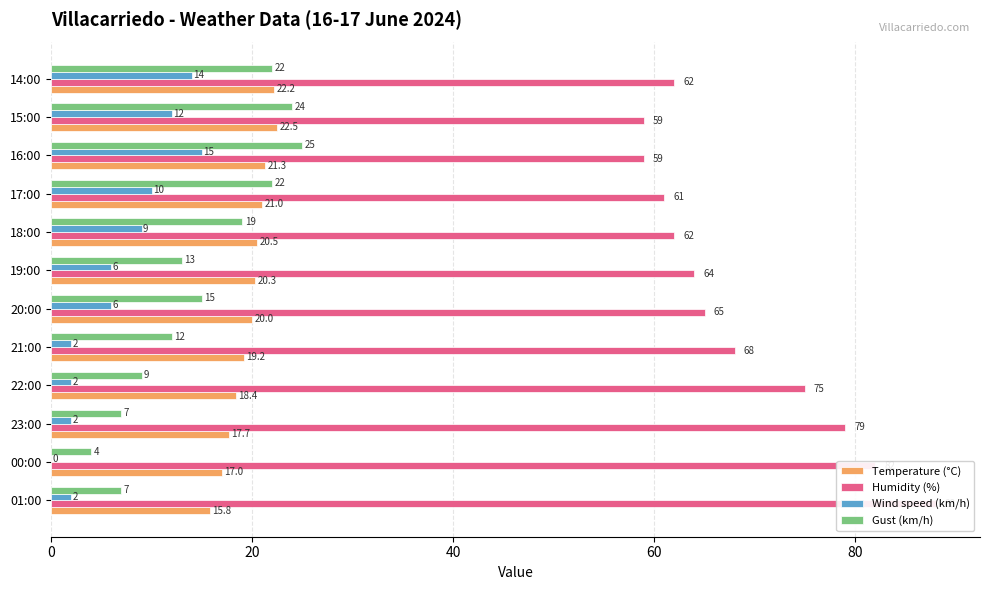

What is the greatest value displayed?

88.0